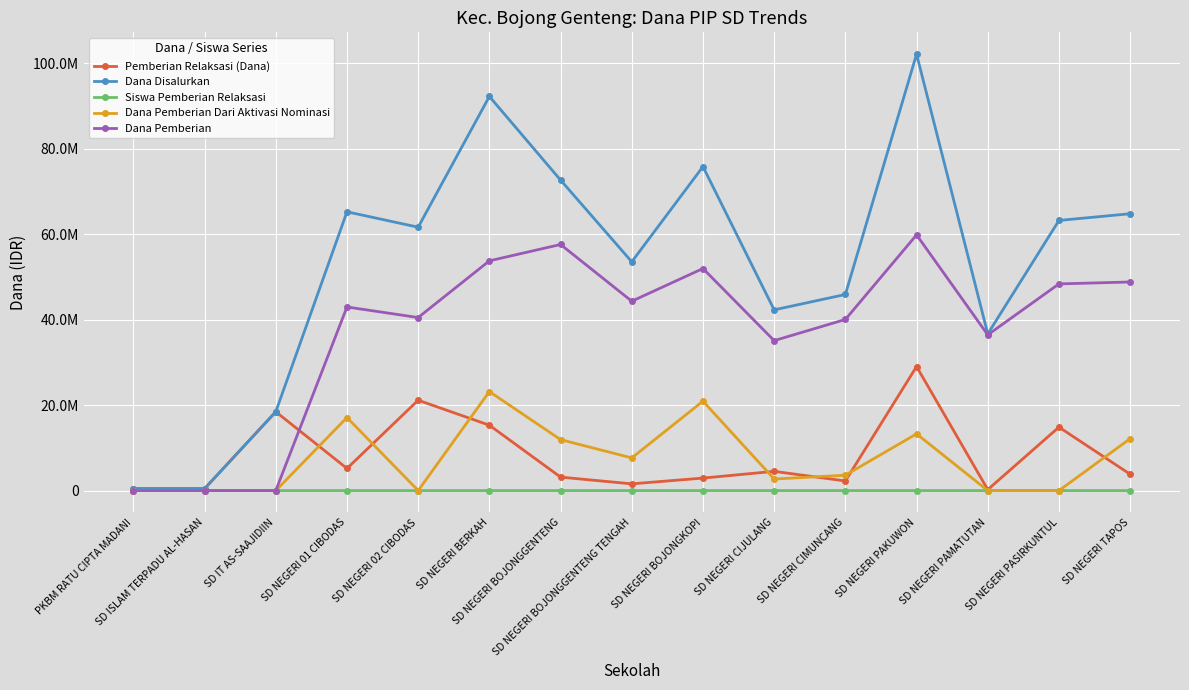

What is the lowest value of the Pemberian Relaksasi (Dana) series?

225000